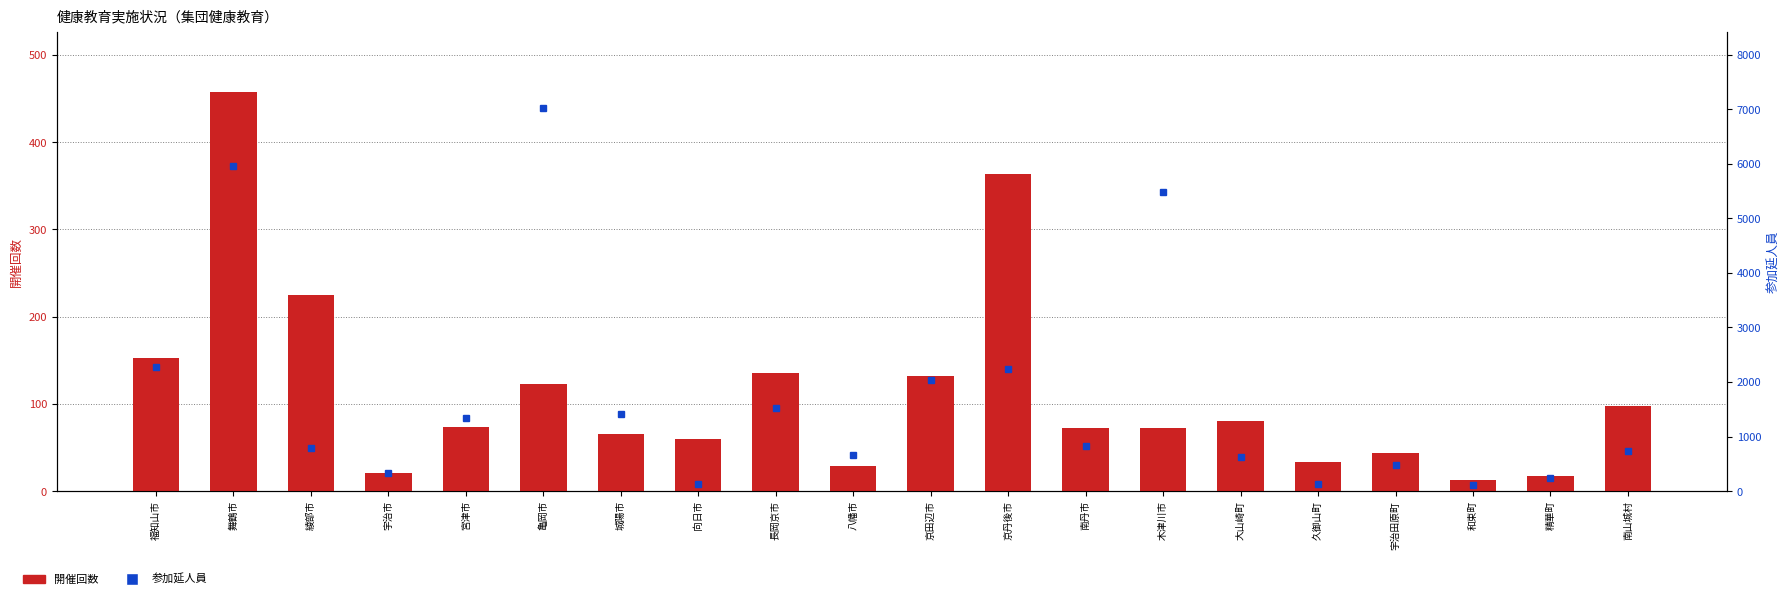

What is the label of the 3rd bar from the right?

和束町